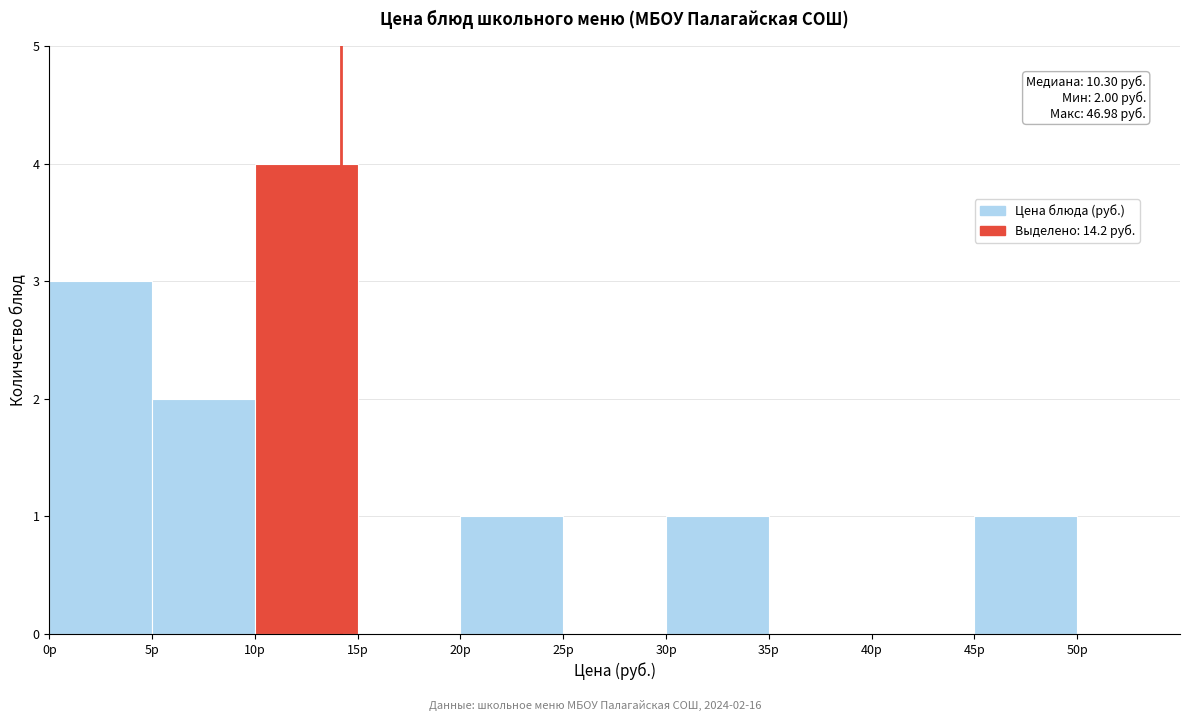

Over which range of the x-axis is the bar tallest?

10 to 15